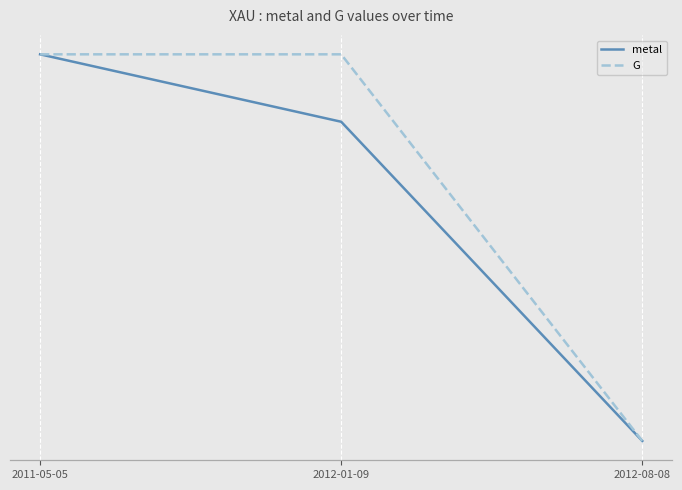

Which has a higher value, 2011-05-05 or 2012-08-08?

2011-05-05